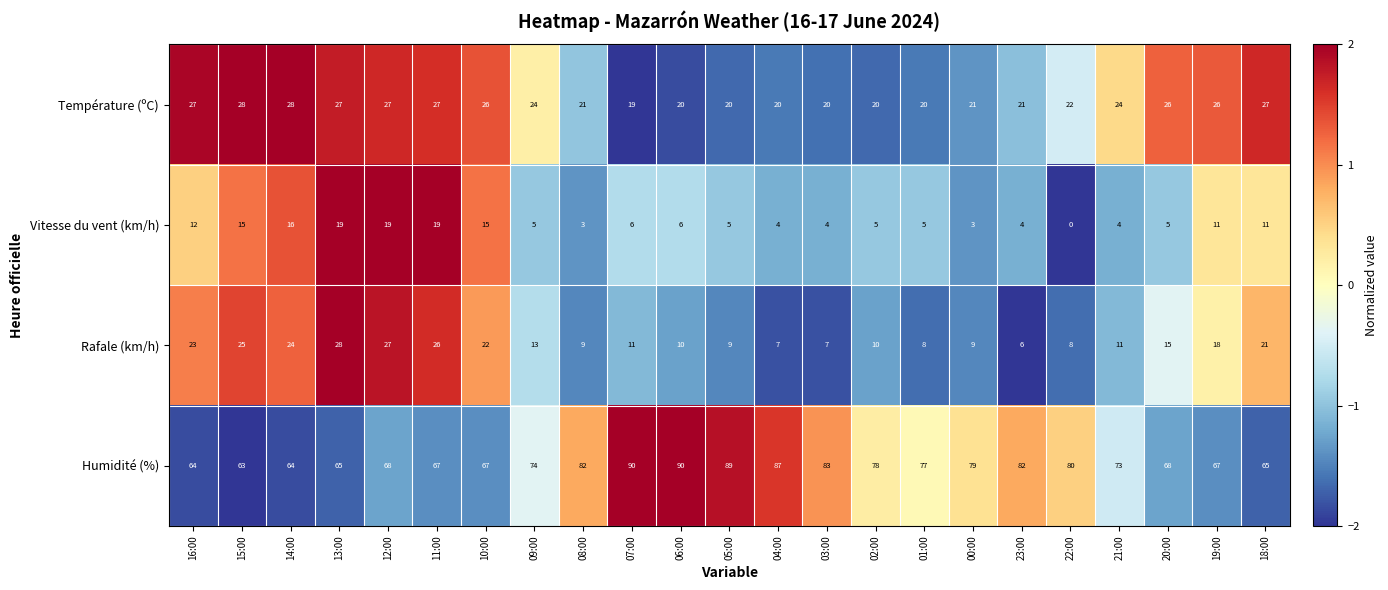

What is the sum of all Rafale (km/h) values?

347